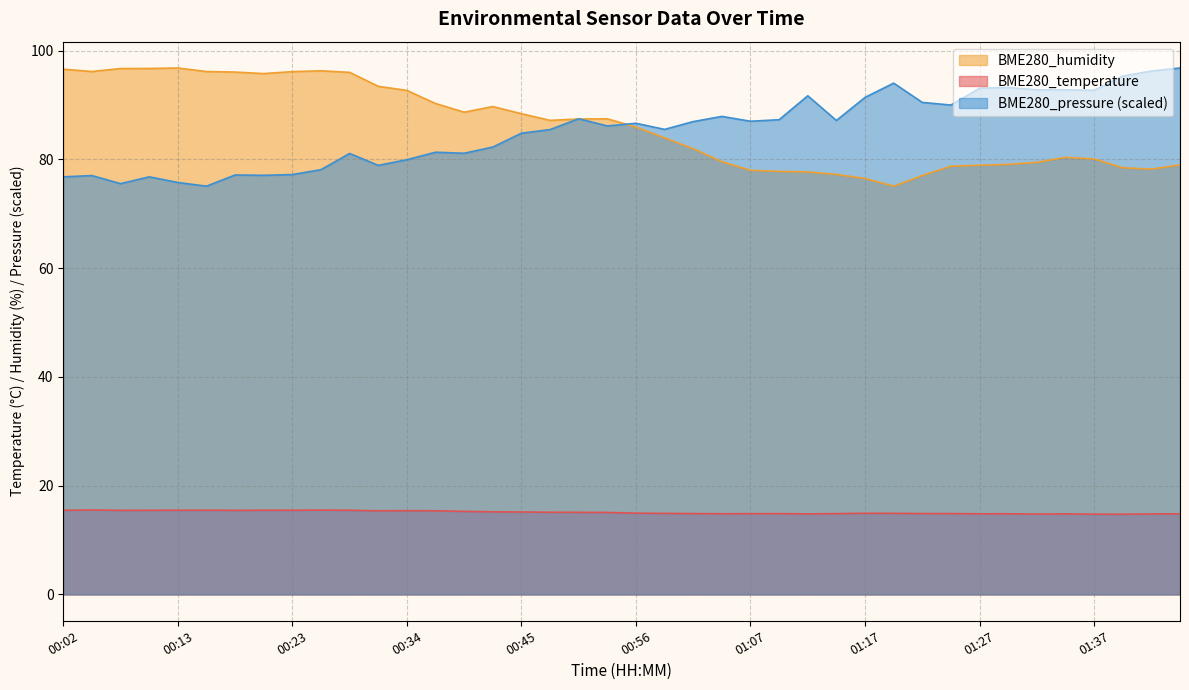

At 00:45, list the series in order from smallest to largest.

BME280_temperature, BME280_pressure (scaled), BME280_humidity